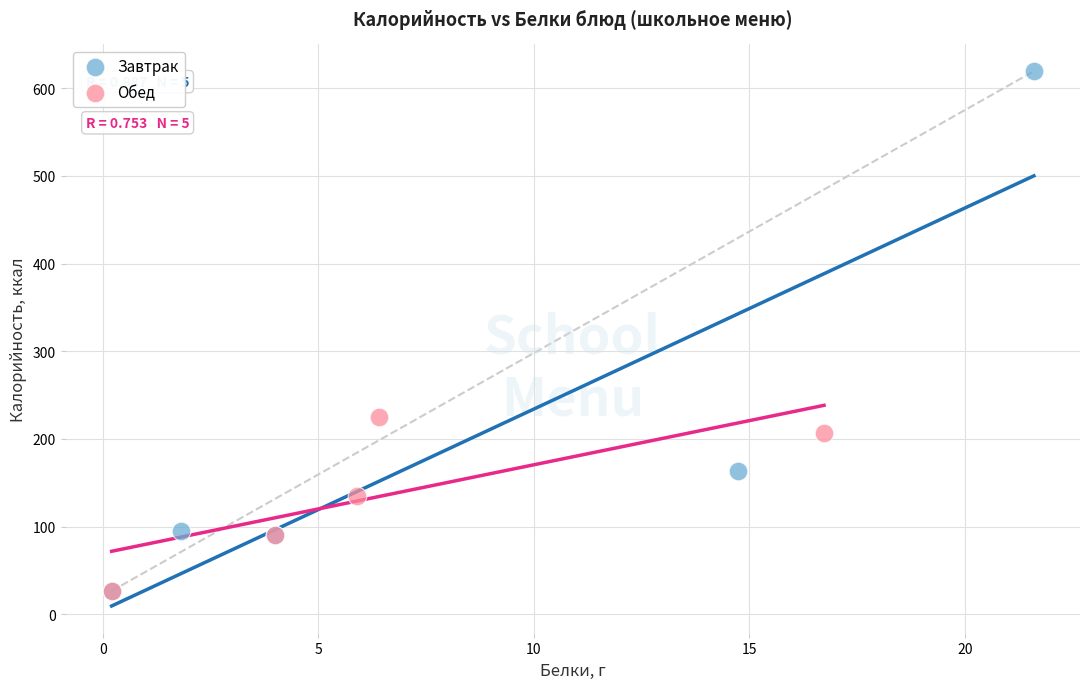

Which series has the widest spread of Y values?

Завтрак